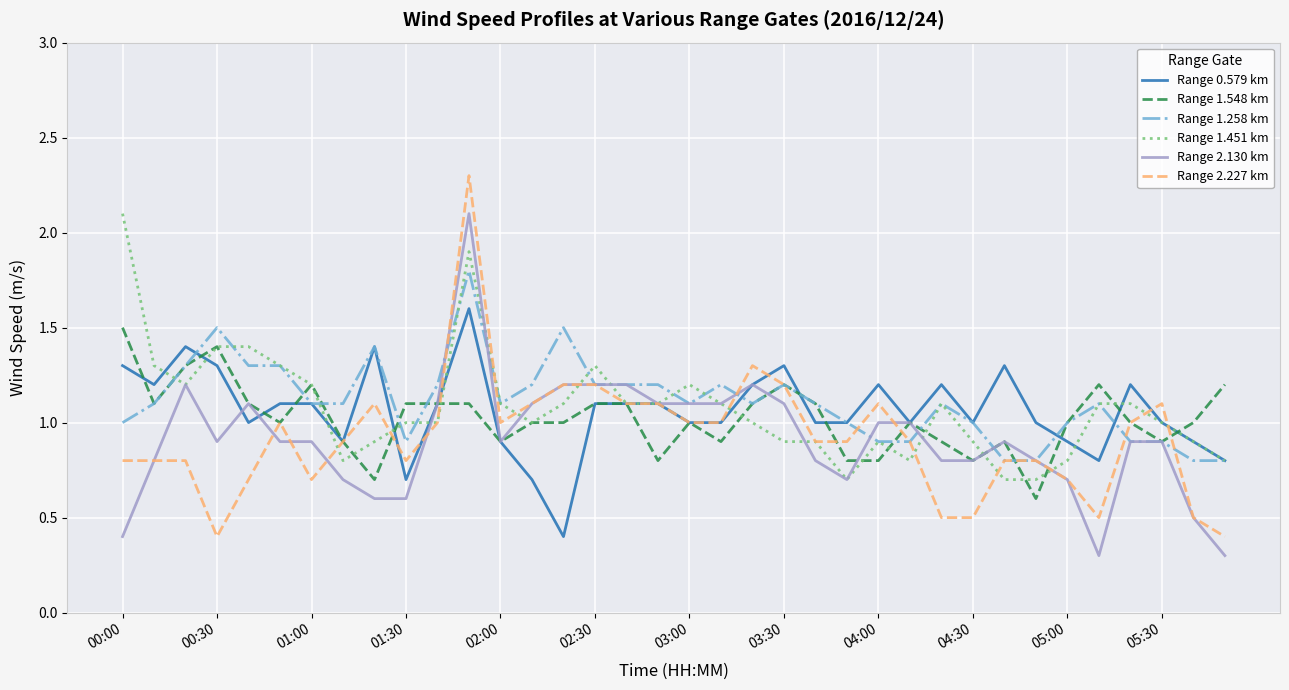

What is the minimum value for Range 1.451 km?

0.7